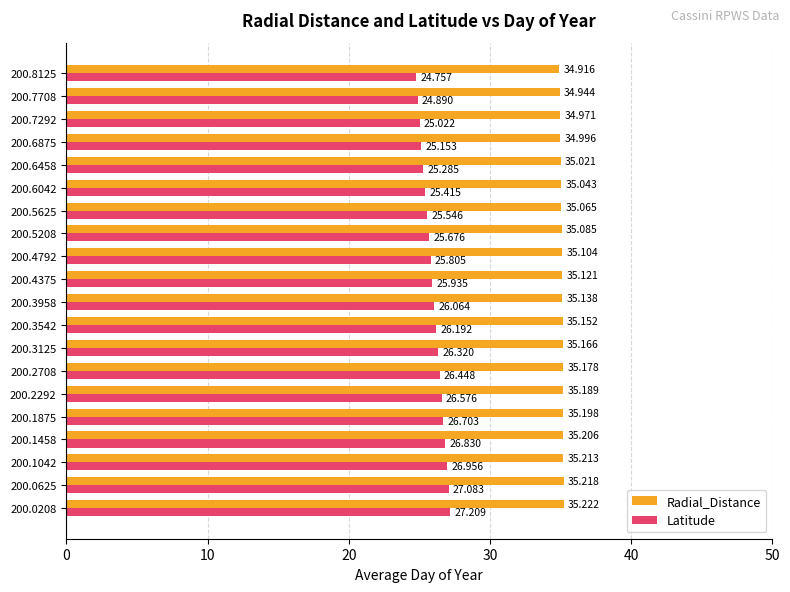

List the series in order of their peak value, highest first.

Radial_Distance, Latitude